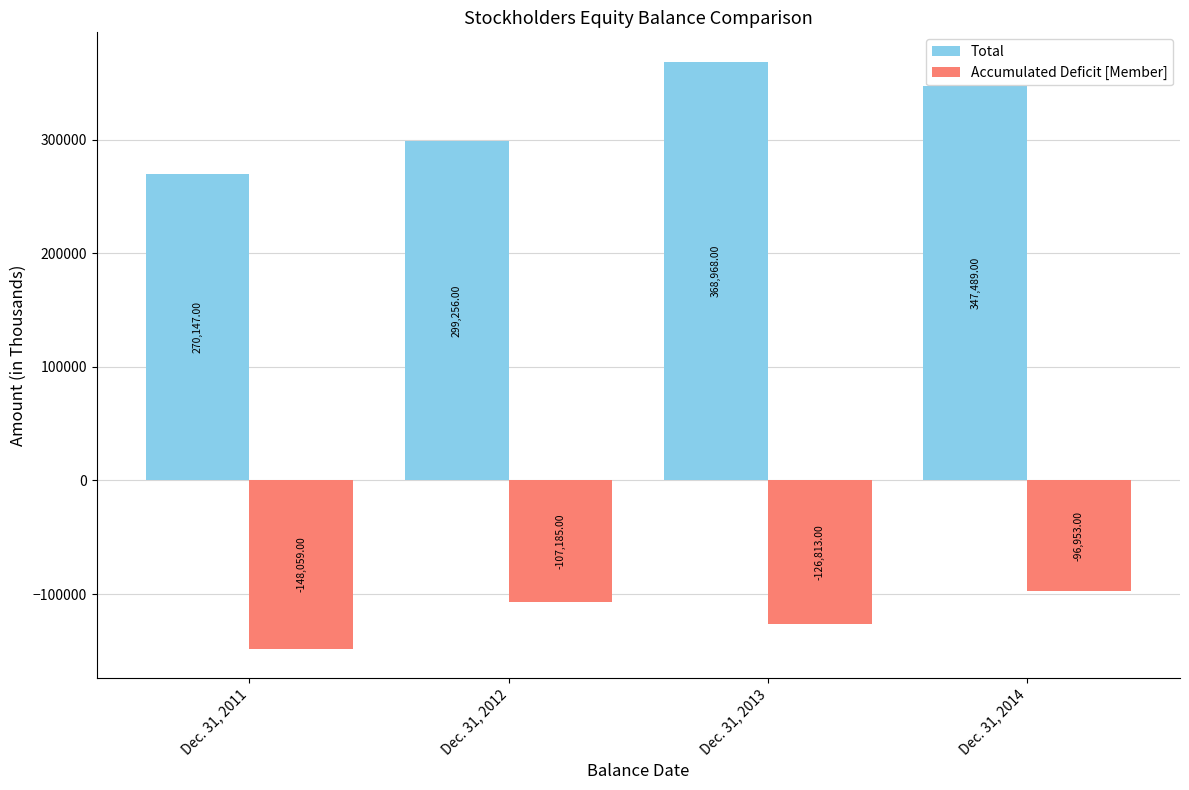

Is it true that Total equals 571326 at Dec. 31, 2013?

False